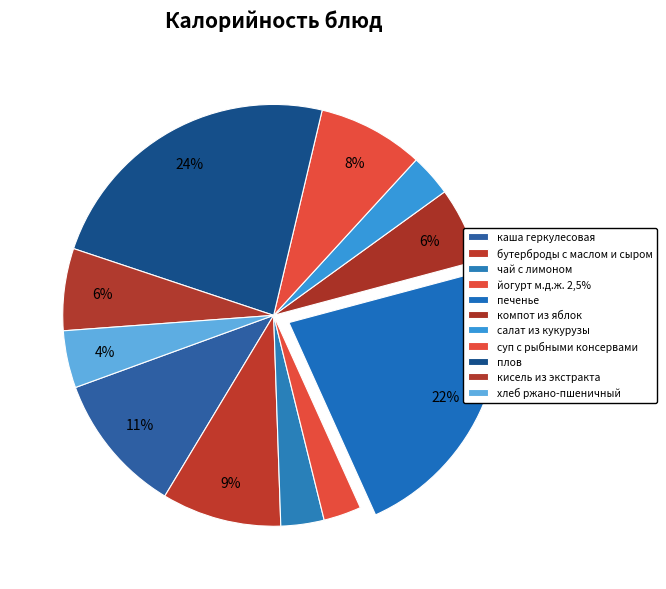

Which category has the biggest portion of the pie?

плов